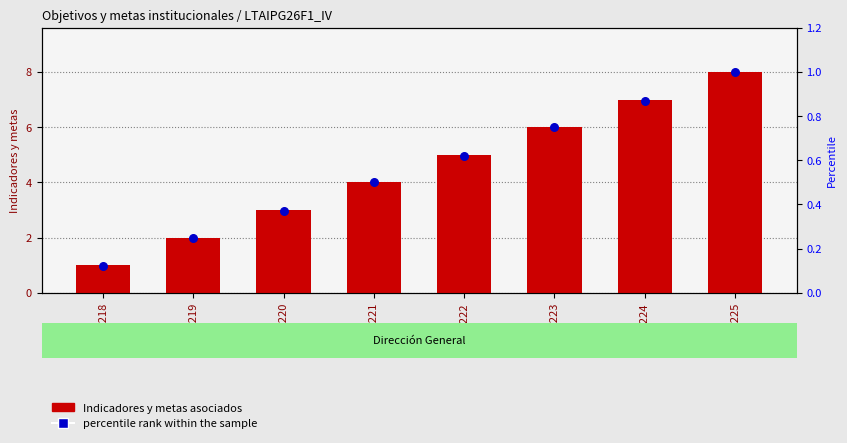

At how many categories does at least one series exceed 4?

4